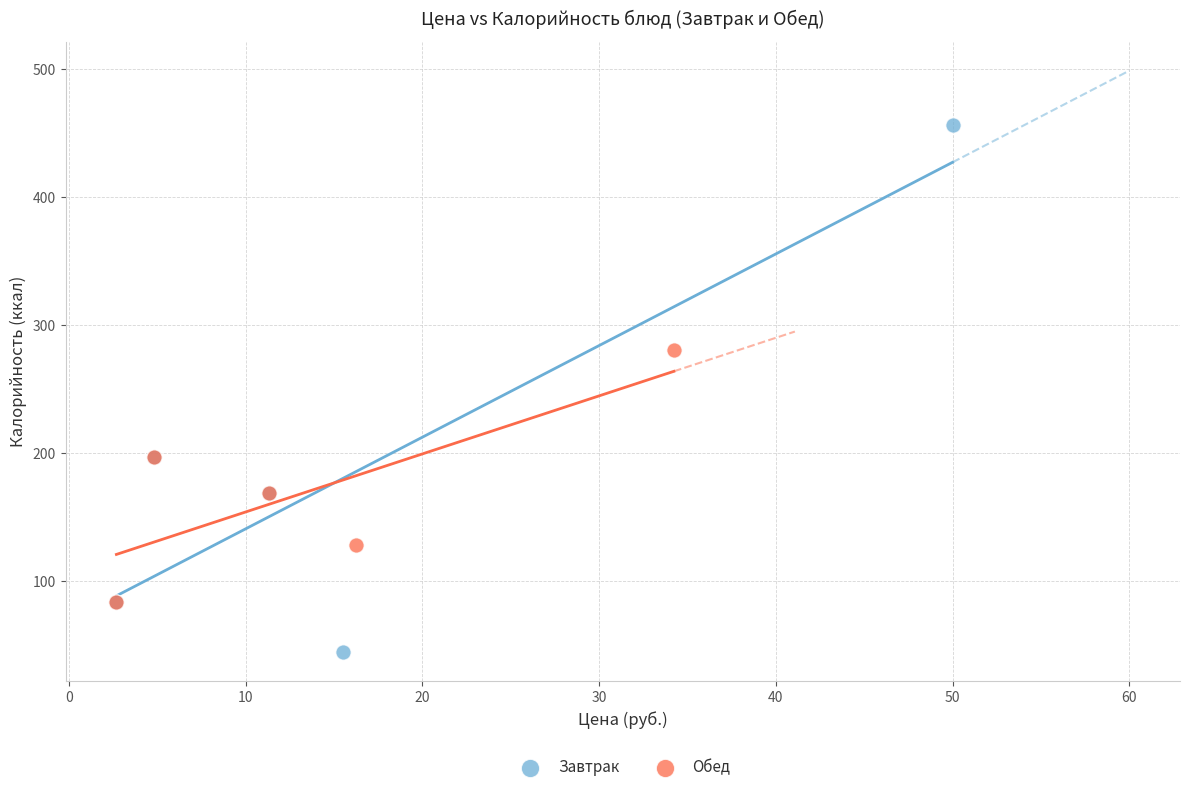

Which series has the widest spread of Y values?

Завтрак